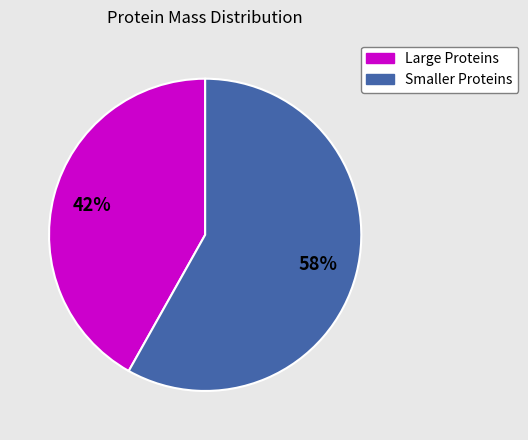

Is there any slice that represents more than half of the pie?

Yes